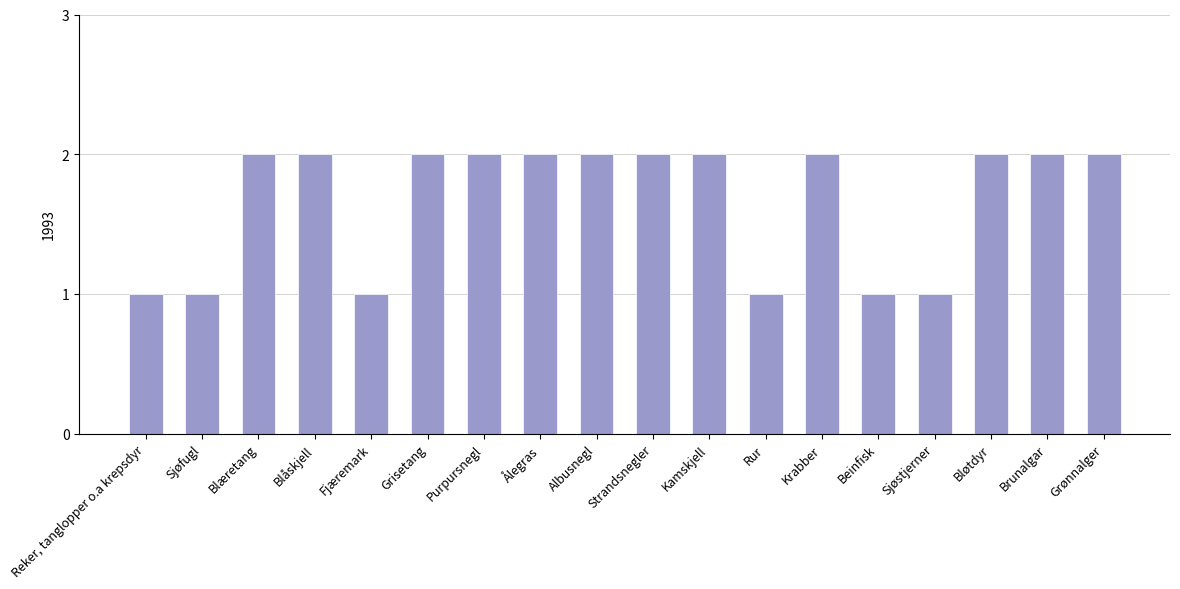

What is the smallest value displayed?

1